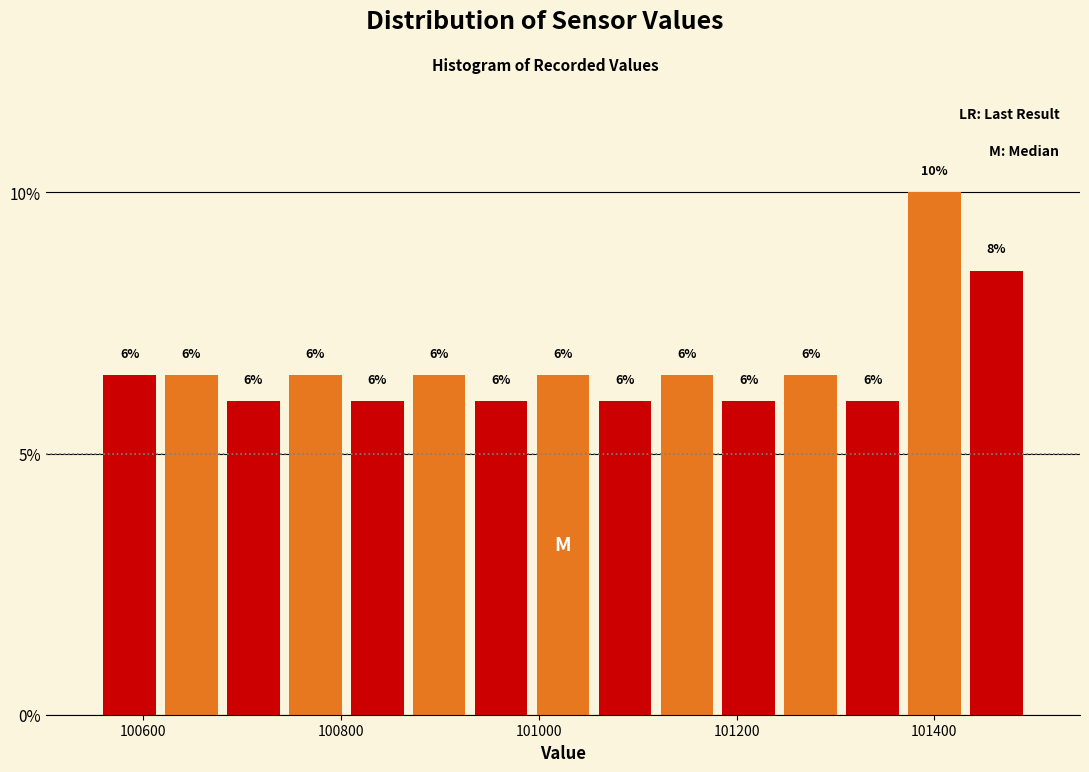

Read against the x-axis, roughly where is the centre of the tallest bar?

101400